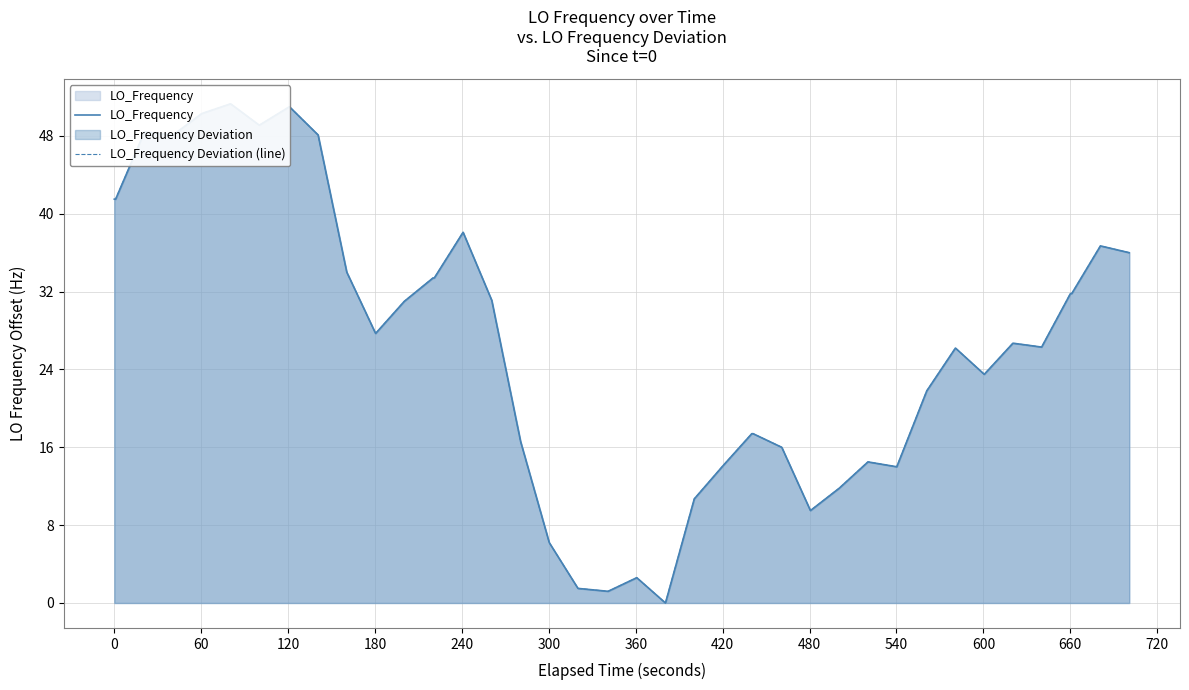

The LO_Frequency series shows 9.3 at 34. True or false?

False